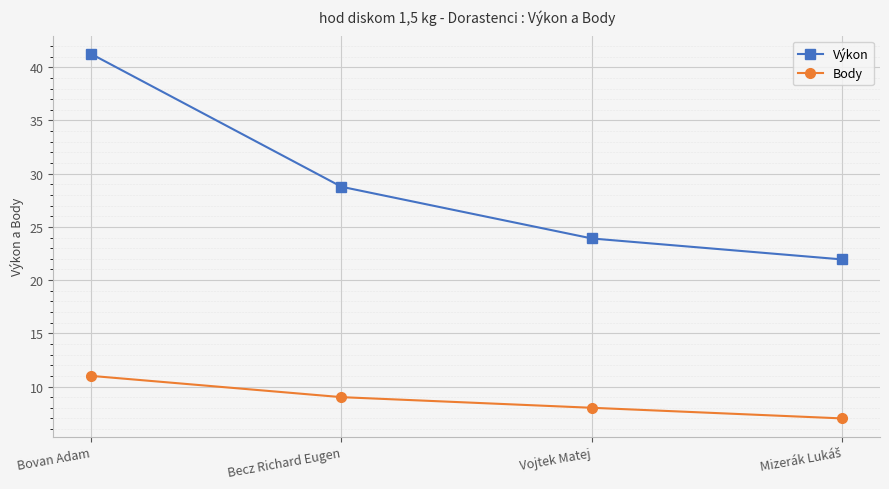

What position from the right is Bovan Adam?

4